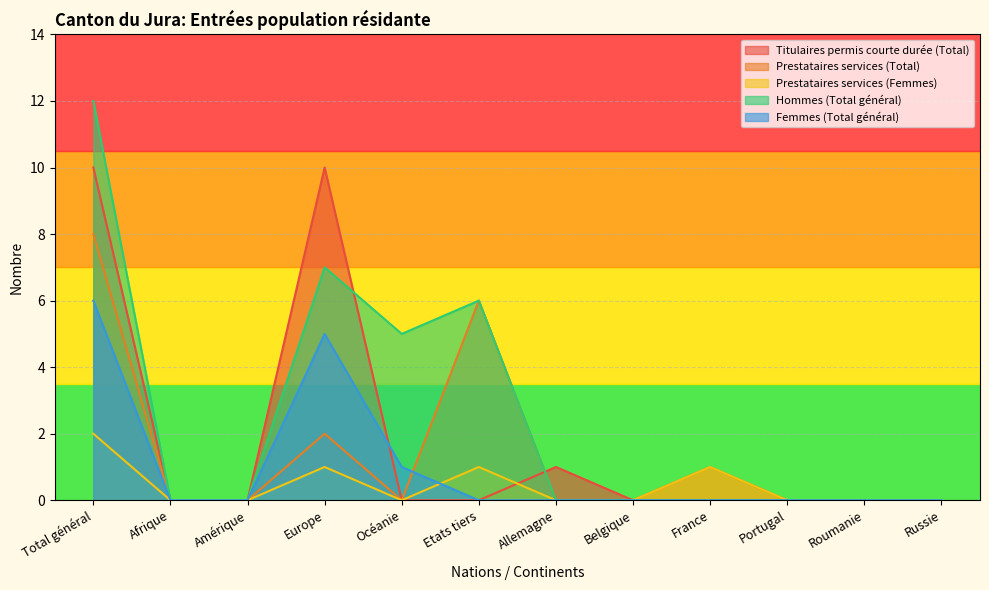

Does the chart display data point markers on the line(s)?

No